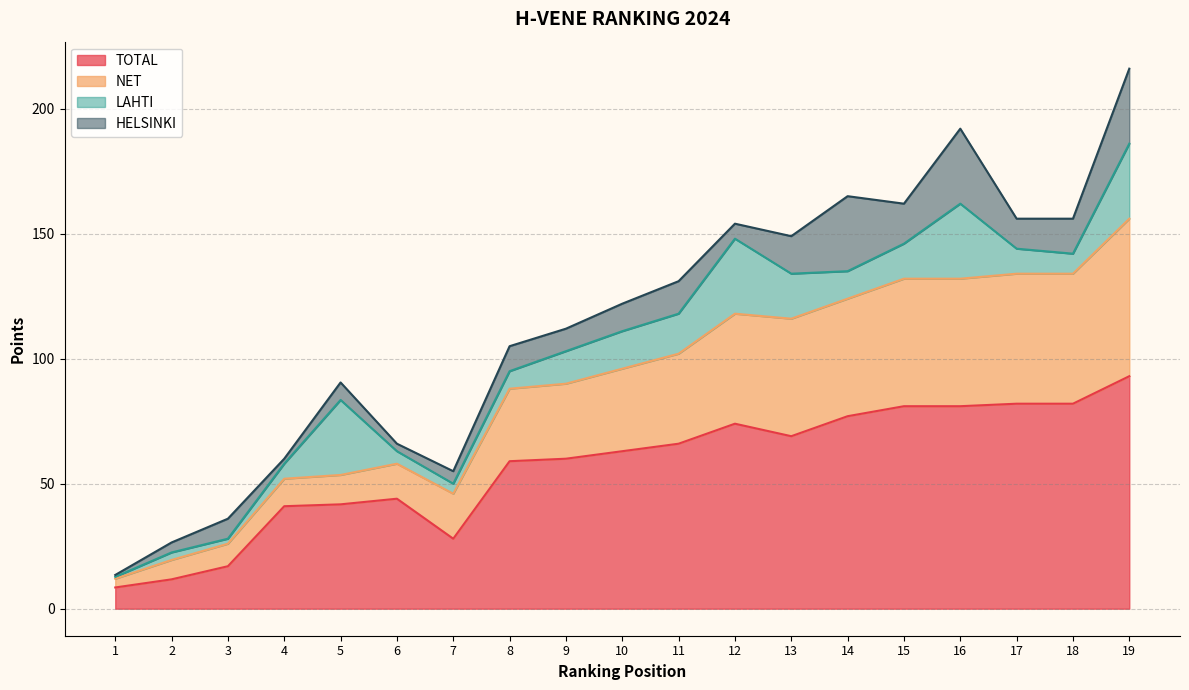

True or false: NET and TOTAL cross at least once.

False